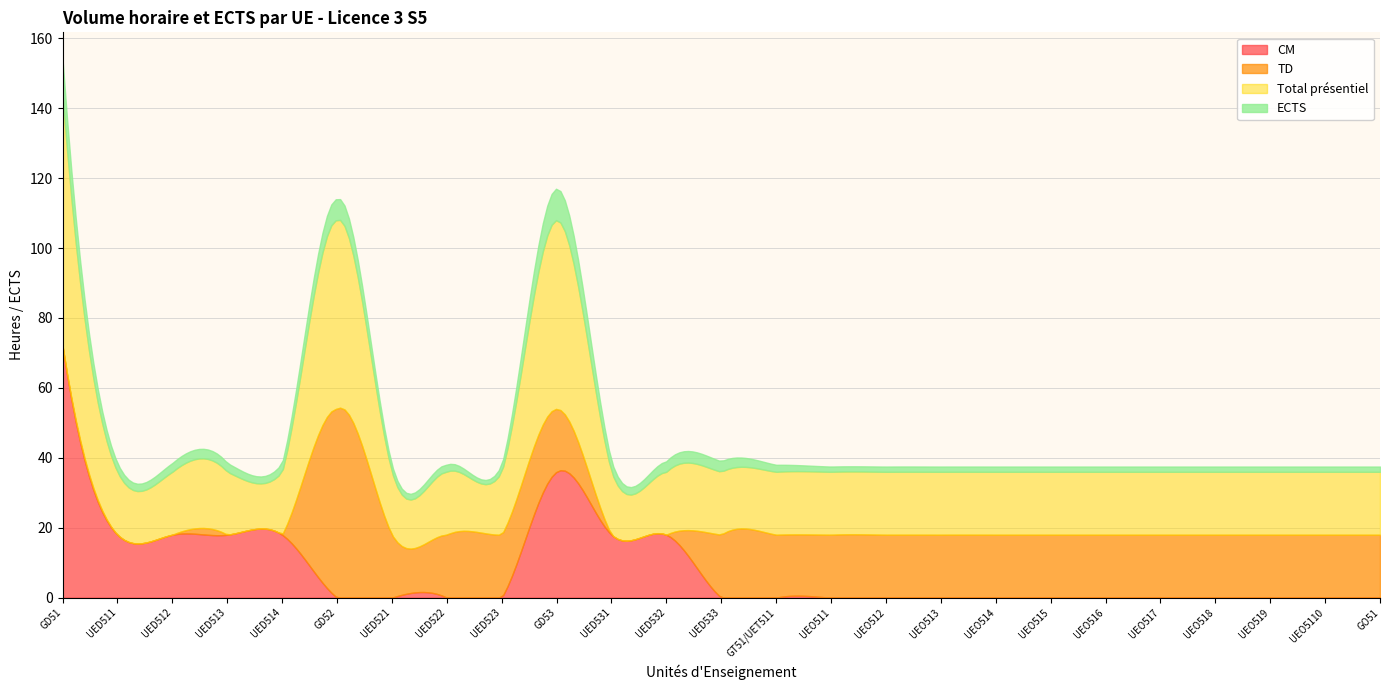

What is the total value across all series at UED531?

39.0